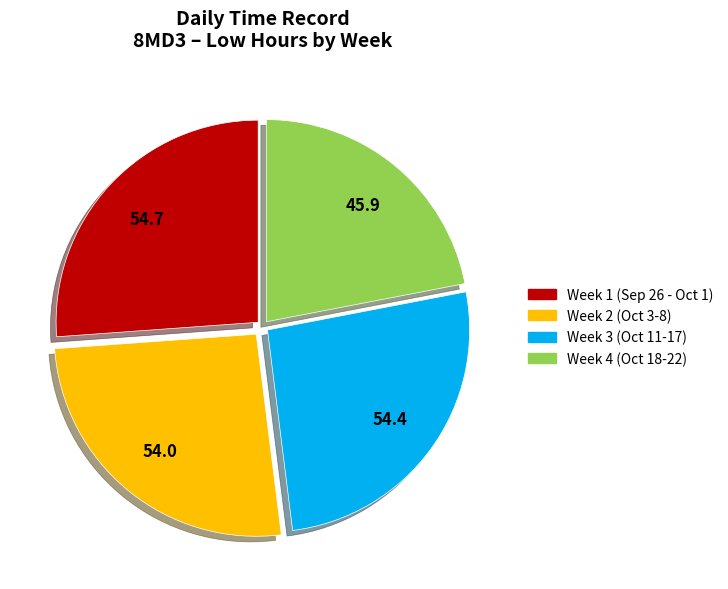

Is Week 2 (Oct 3-8) the majority of the pie?

No